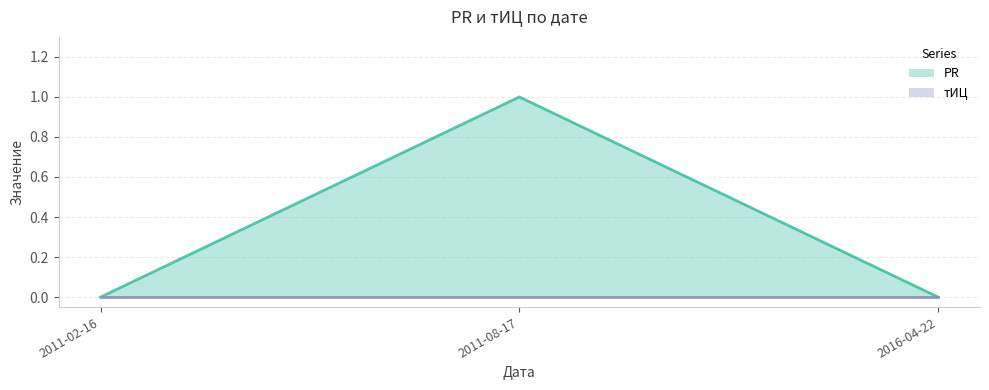

What is the sum of the values at 2011-02-16 and 2011-08-17?

1